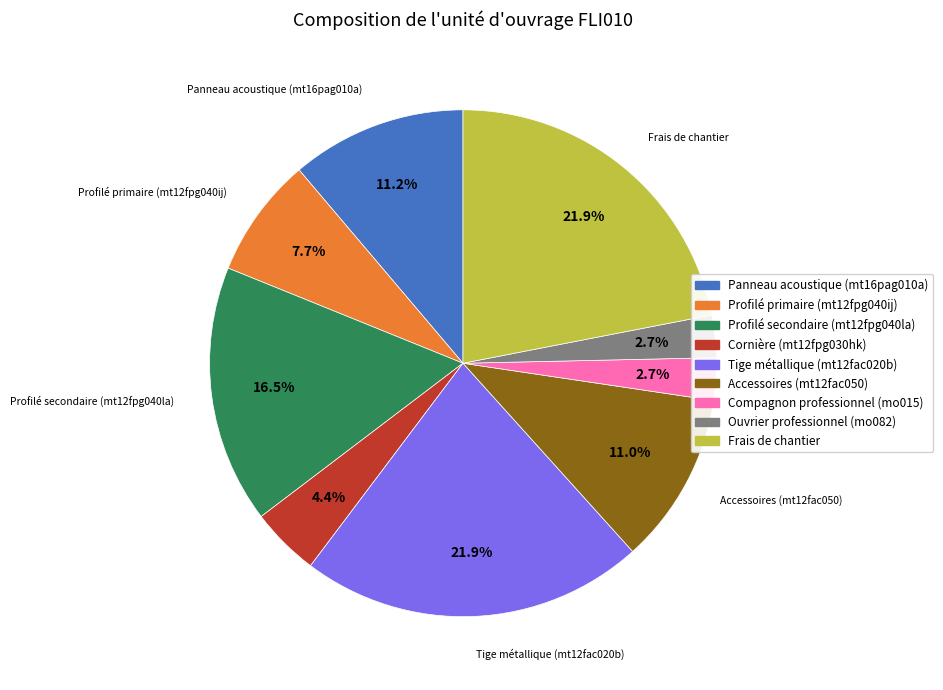

Combined, do Cornière (mt12fpg030hk) and Profilé primaire (mt12fpg040ij) account for over 50%?

No